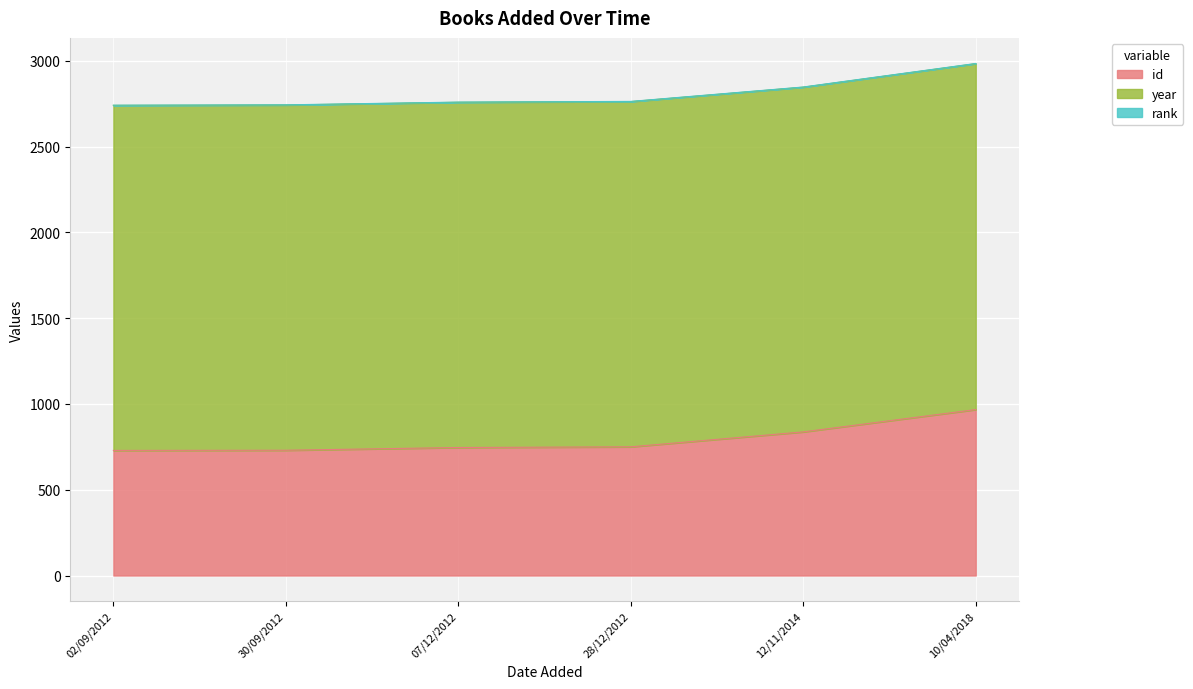

True or false: id has more than 0 points higher than both neighbors.

False